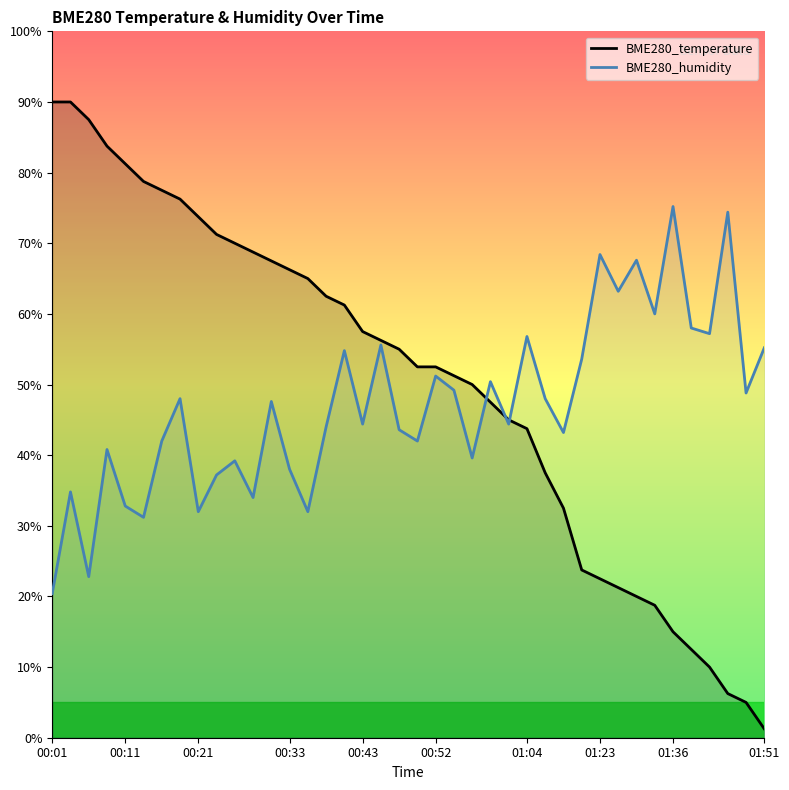

At how many categories does at least one series exceed 53?

31